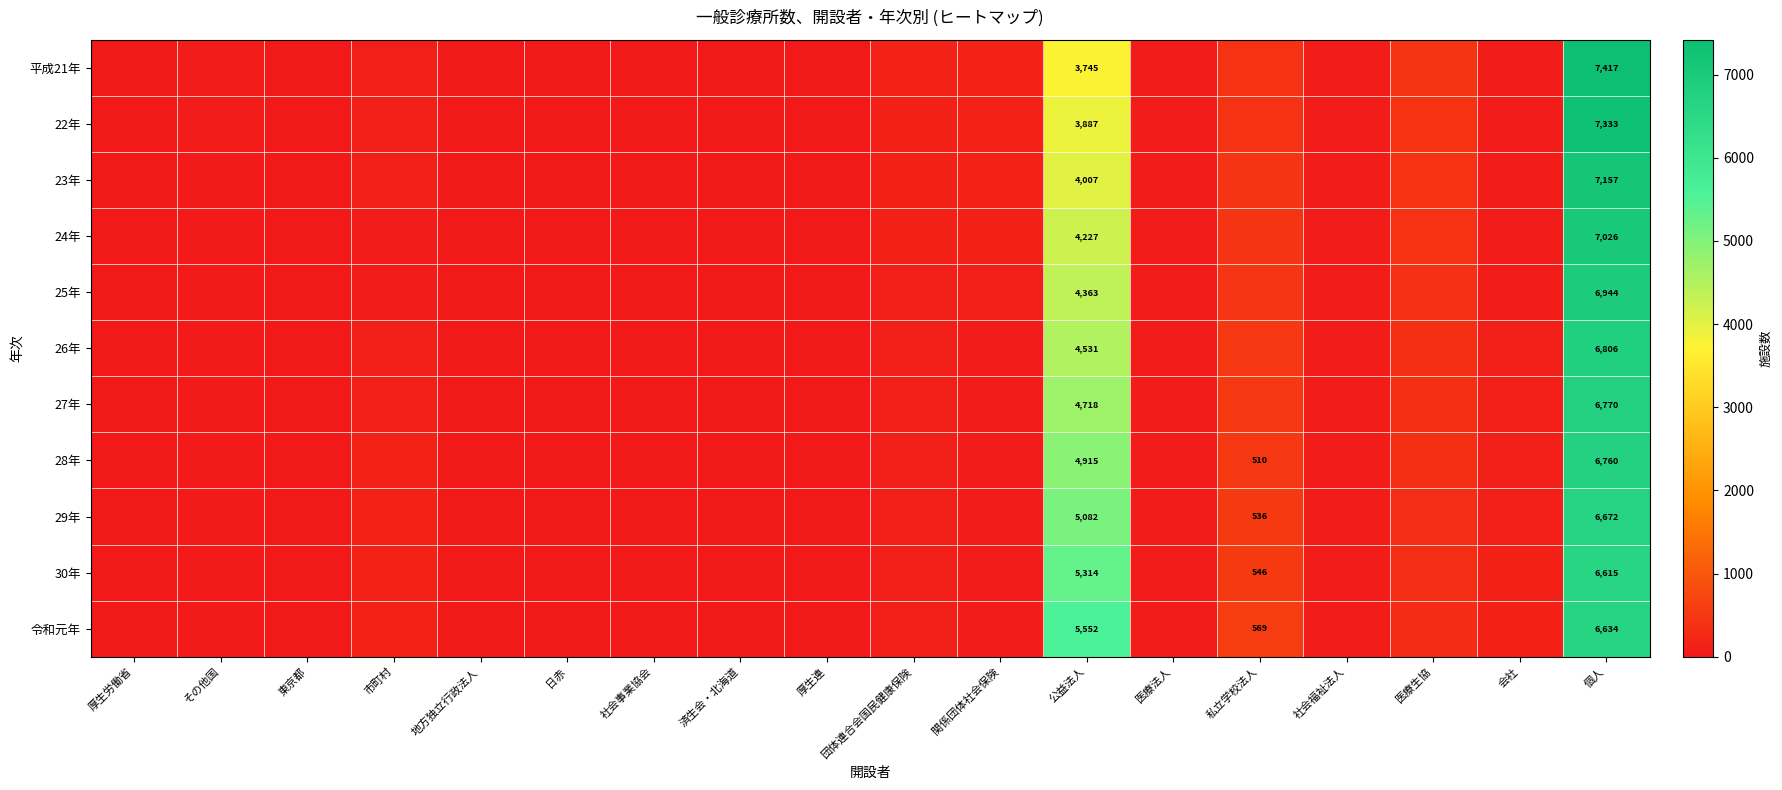

At which label is 26年 closest to 3403?

公益法人